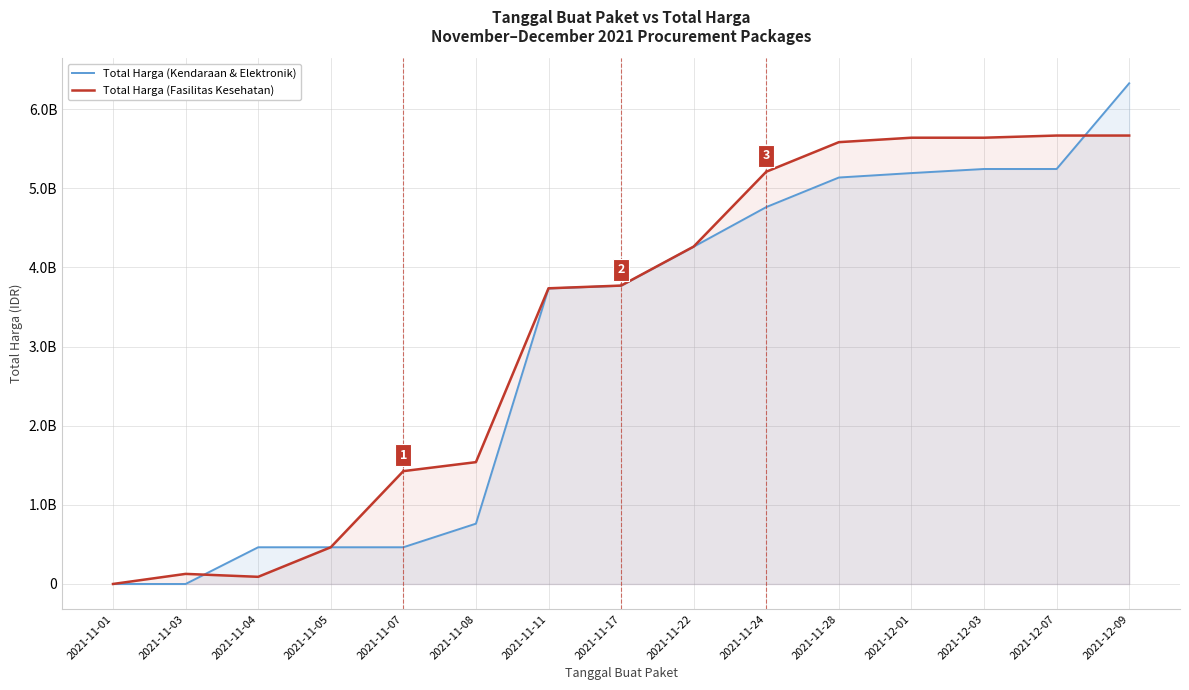

Which series changed the most between 2021-11-11 and 2021-11-24?

Total Harga (Fasilitas Kesehatan)